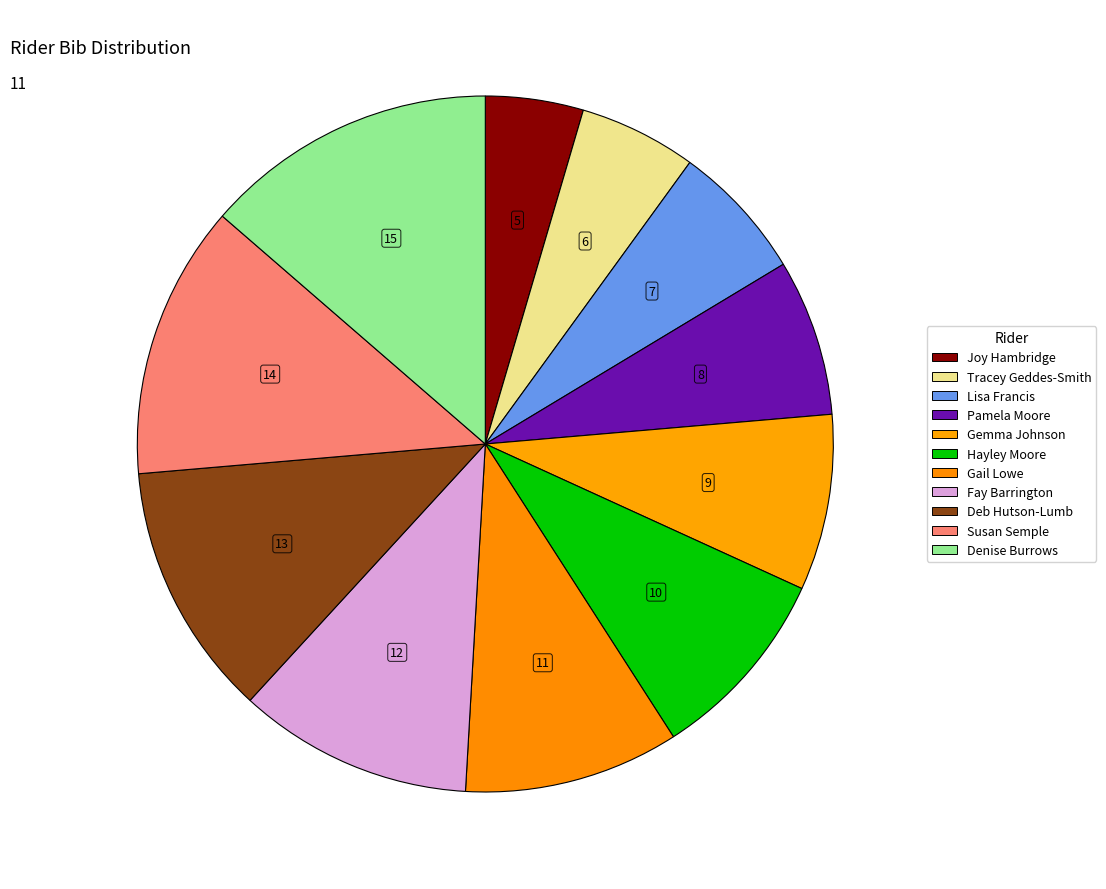

To the nearest percent, what portion does Fay Barrington represent?

11%